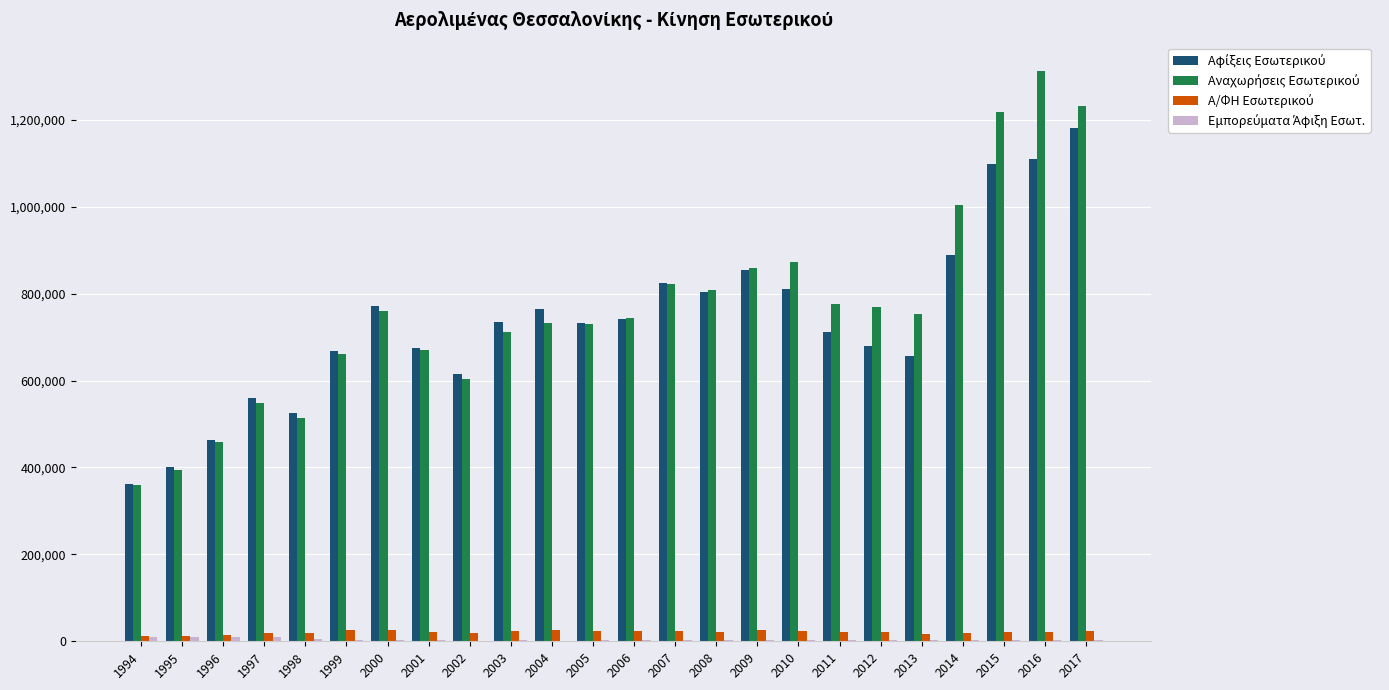

The value of Αναχωρήσεις Εσωτερικού at 1996 is 458123. True or false?

True